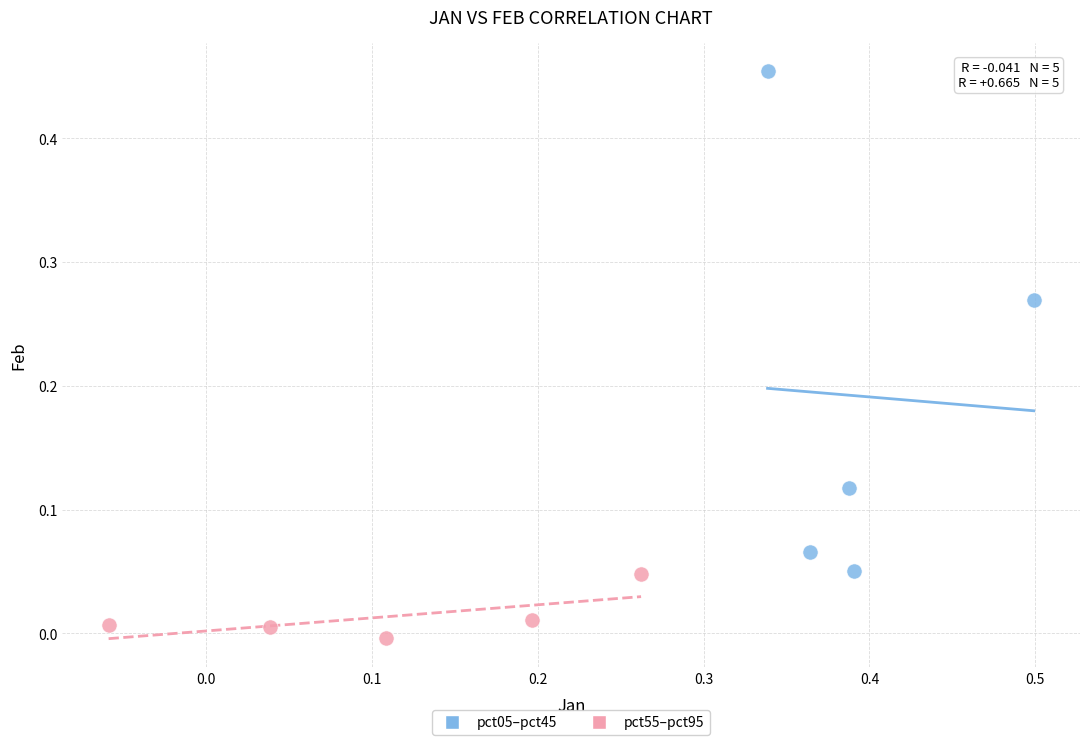

Which series has the largest Y range (max minus min)?

pct05–pct45